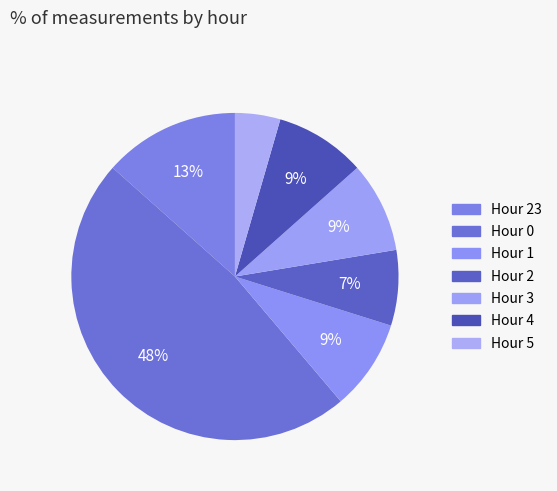

Does any single category account for the majority?

No